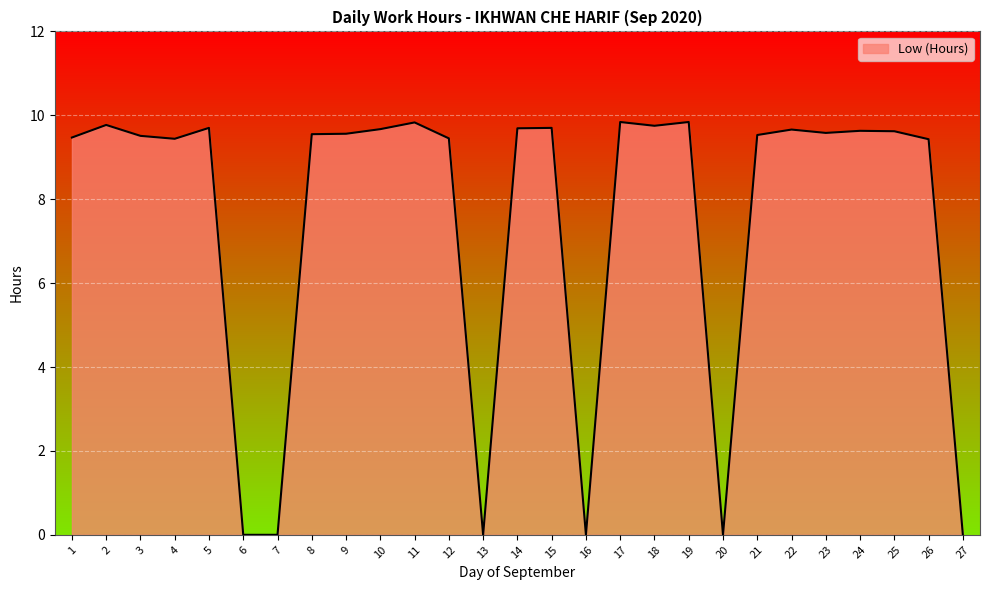

What is the sum of the values at 6 and 19?

9.8